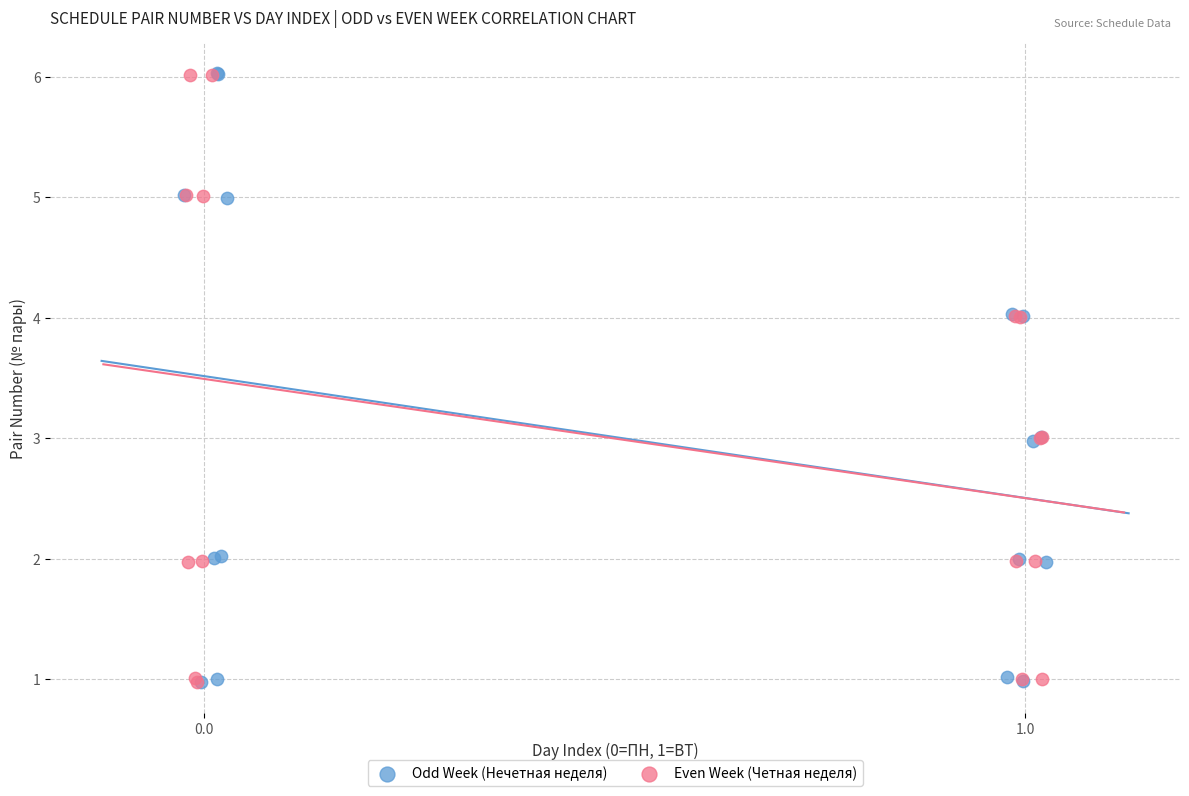

Which series has the widest spread of Y values?

Odd Week (Нечетная неделя)